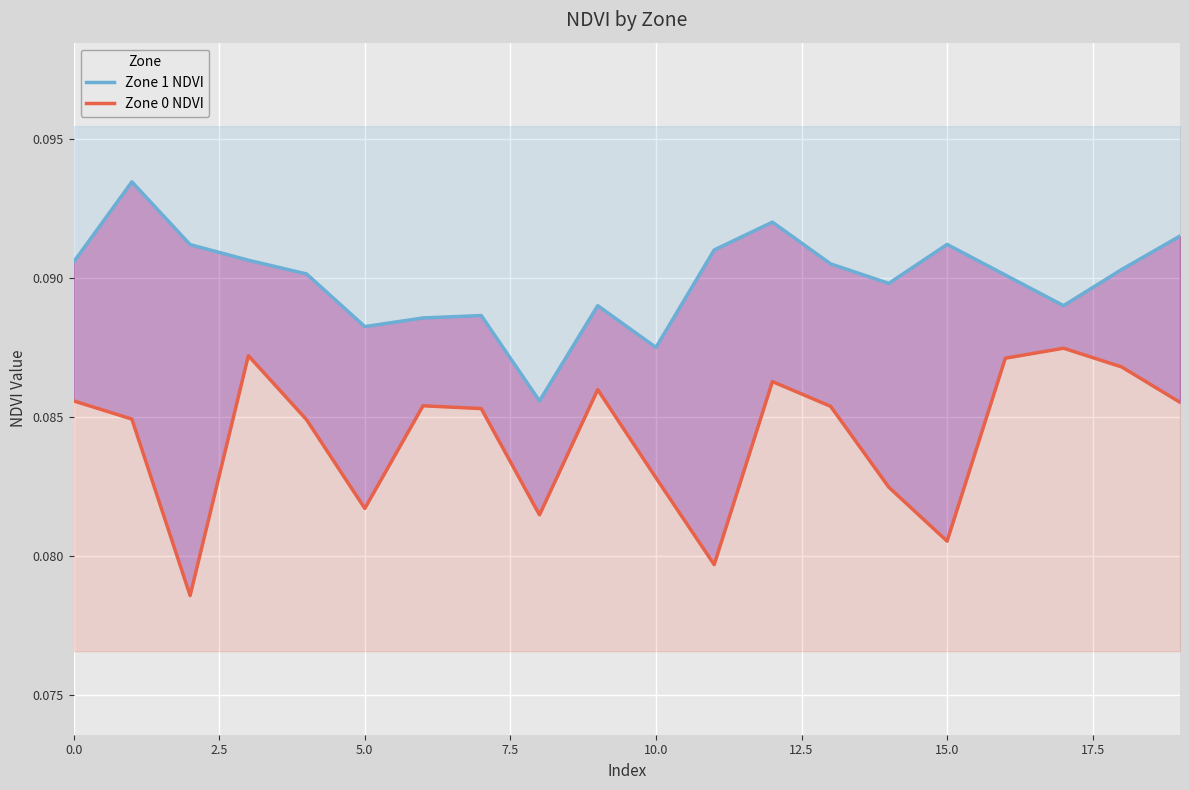

What is the label of the 6th point from the right?

14